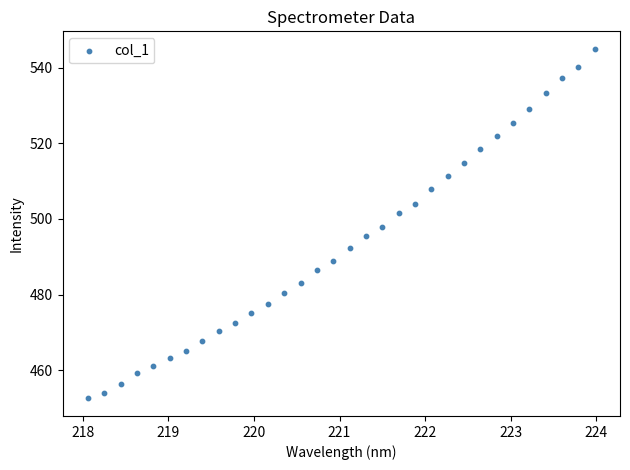

What is the range of X values (max minus min)?

5.9